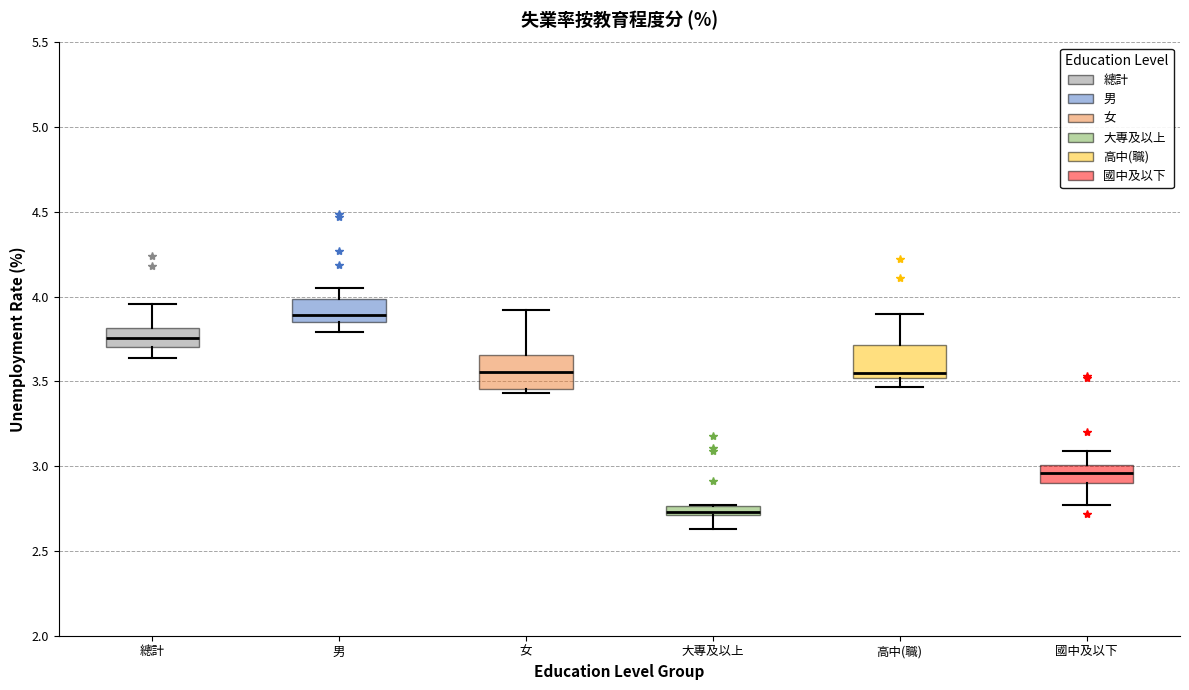

Where is the upper edge of the box for 高中(職) on the y-axis? The values are not printed on the chart, so give them approximately, as read against the axis.

3.70